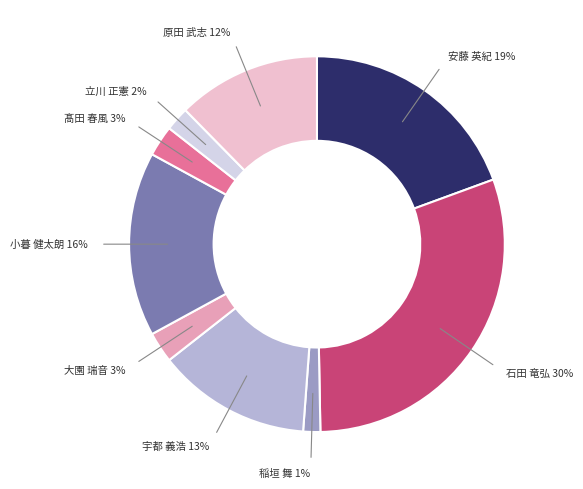

Does any single category account for the majority?

No